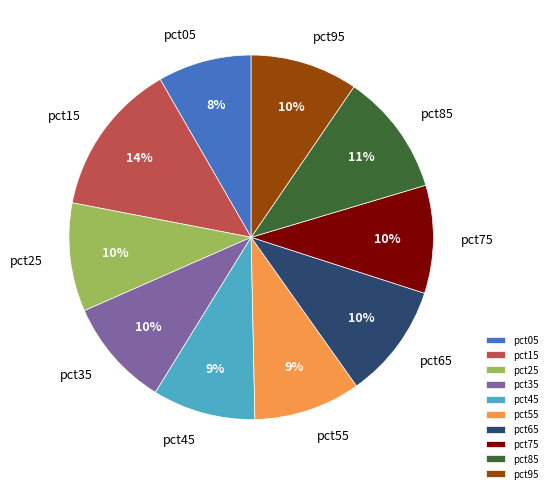

Is it true that pct65 is 10% of the pie?

True